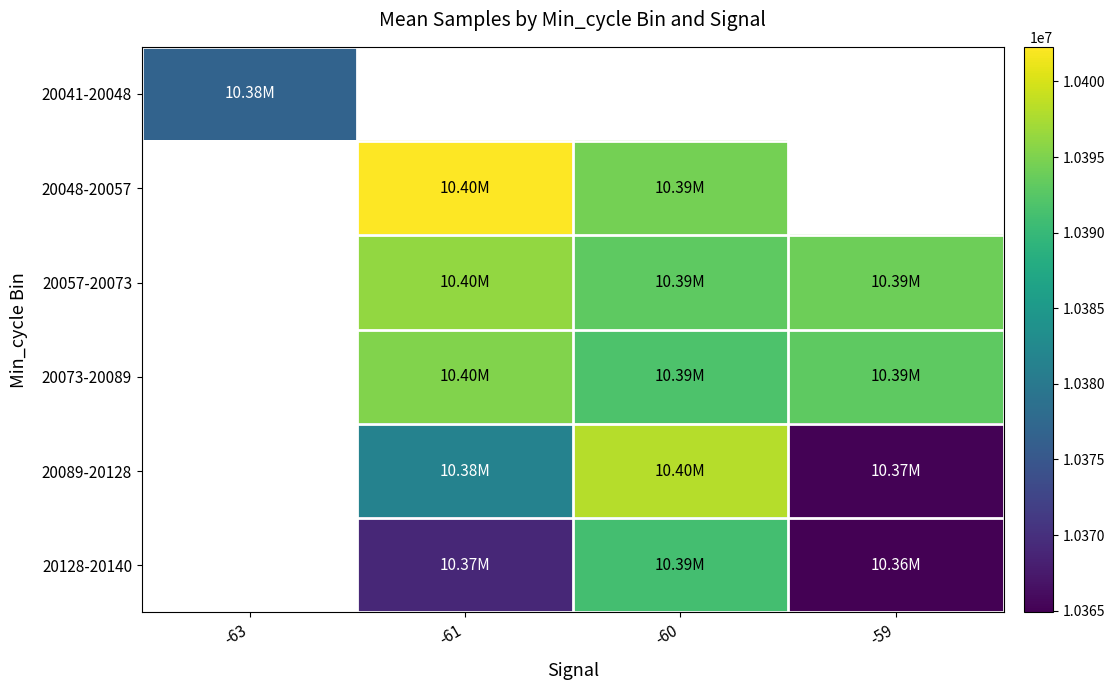

How many categories are shown in the chart?

4